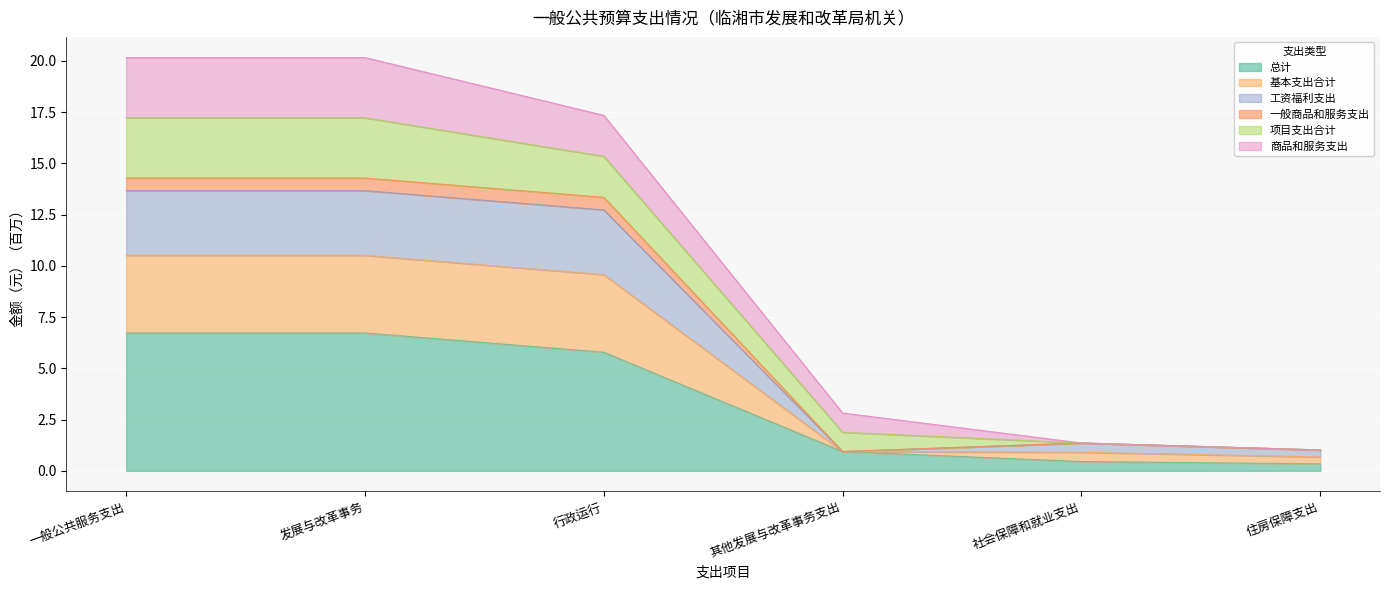

Is it true that 总计 equals 5.8 at 行政运行?

True